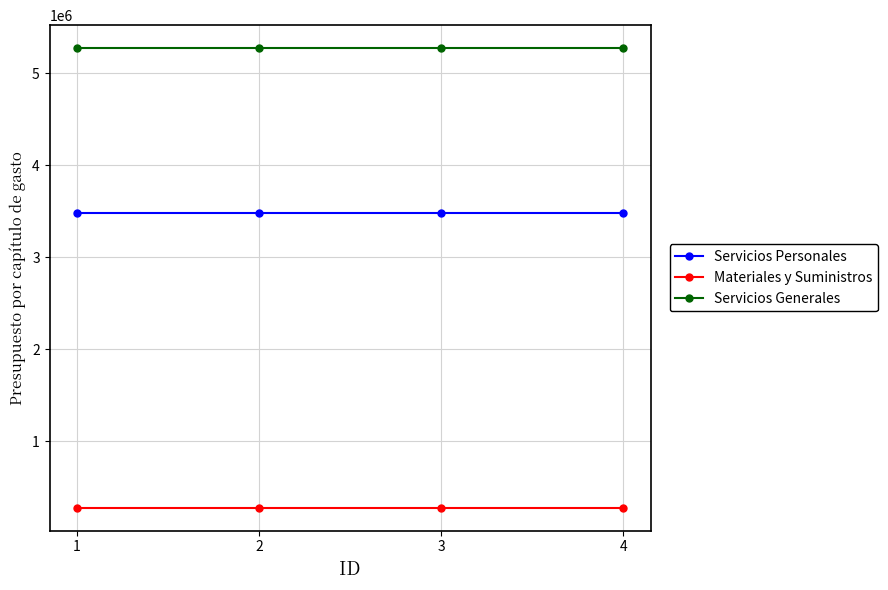

What is the value of the Materiales y Suministros point at the 2nd from the left?

280407